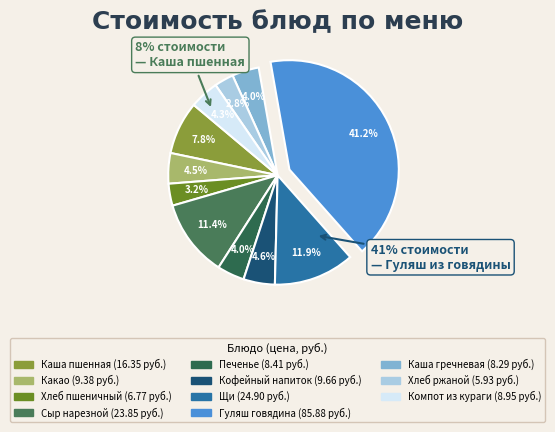

To the nearest percent, what portion does Печенье represent?

4%